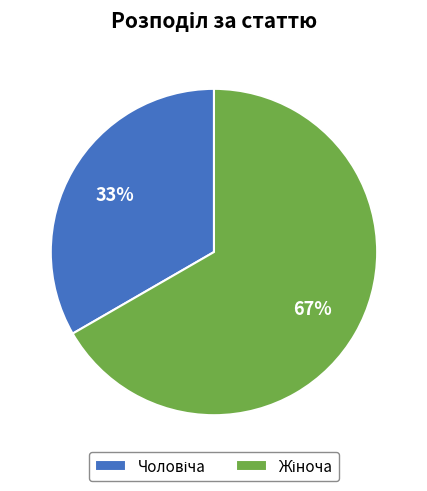

To the nearest percent, what is the average slice percentage?

50%